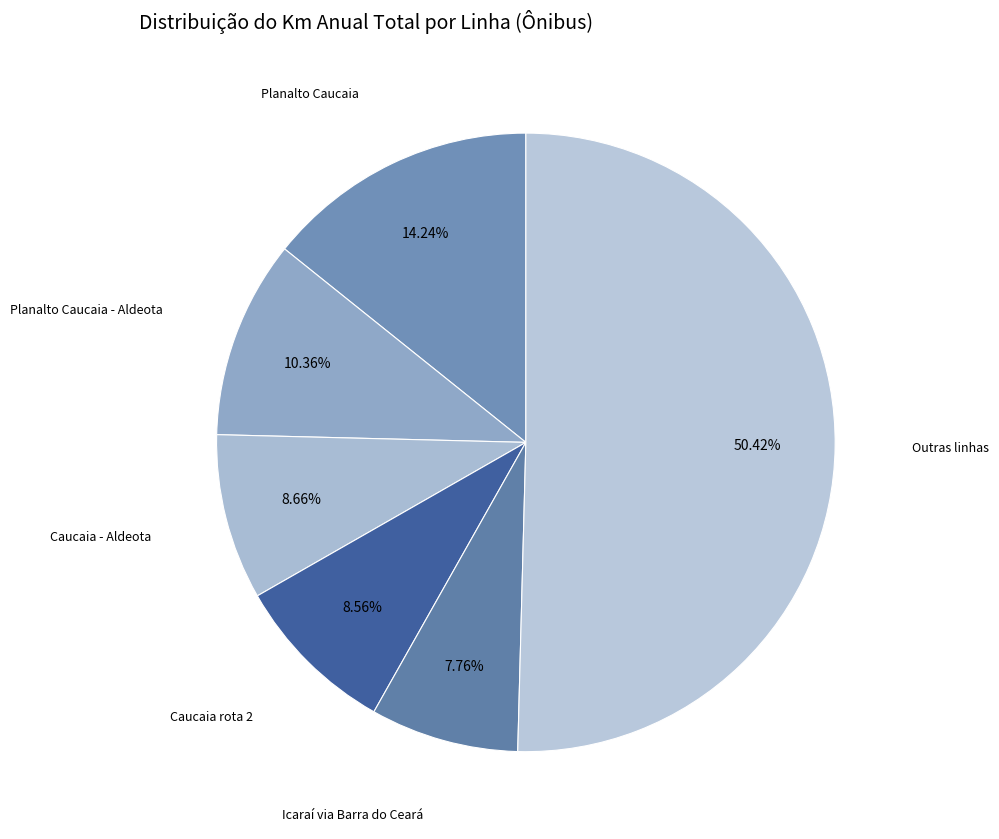

How many segments does this pie chart have?

6